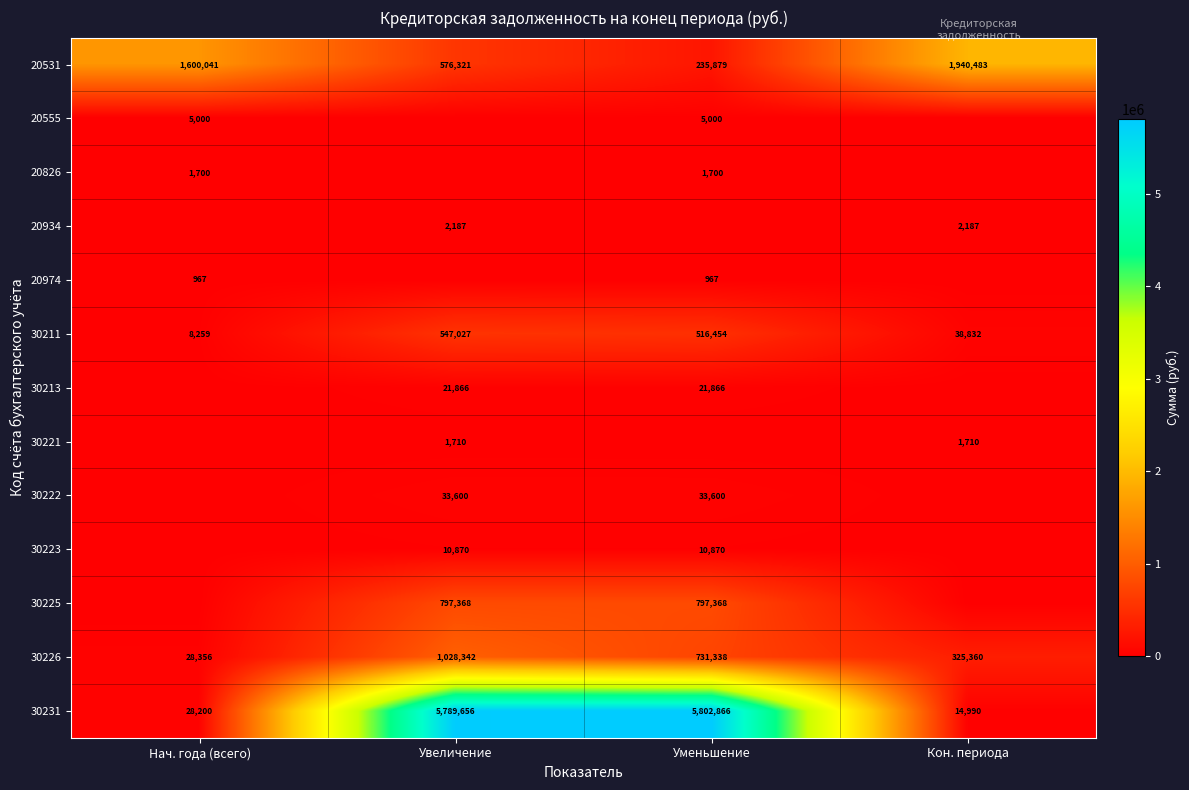

Which category has the highest value in the 30231 series?

Уменьшение